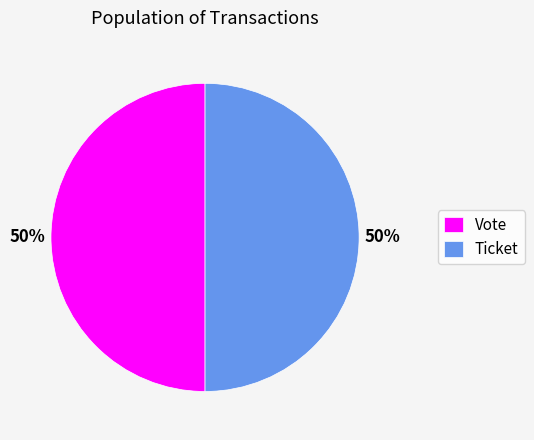

To the nearest percent, what is the combined percentage of Vote and Ticket?

100%